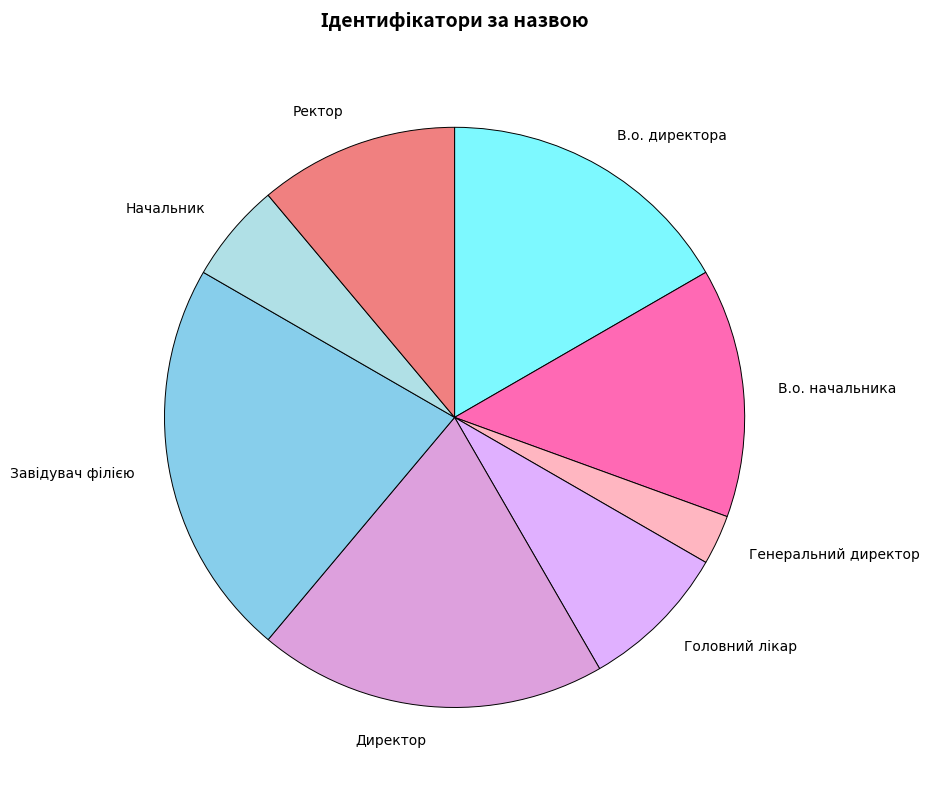

Approximately how many times larger is the value at Ректор compared to В.о. директора?

0.7